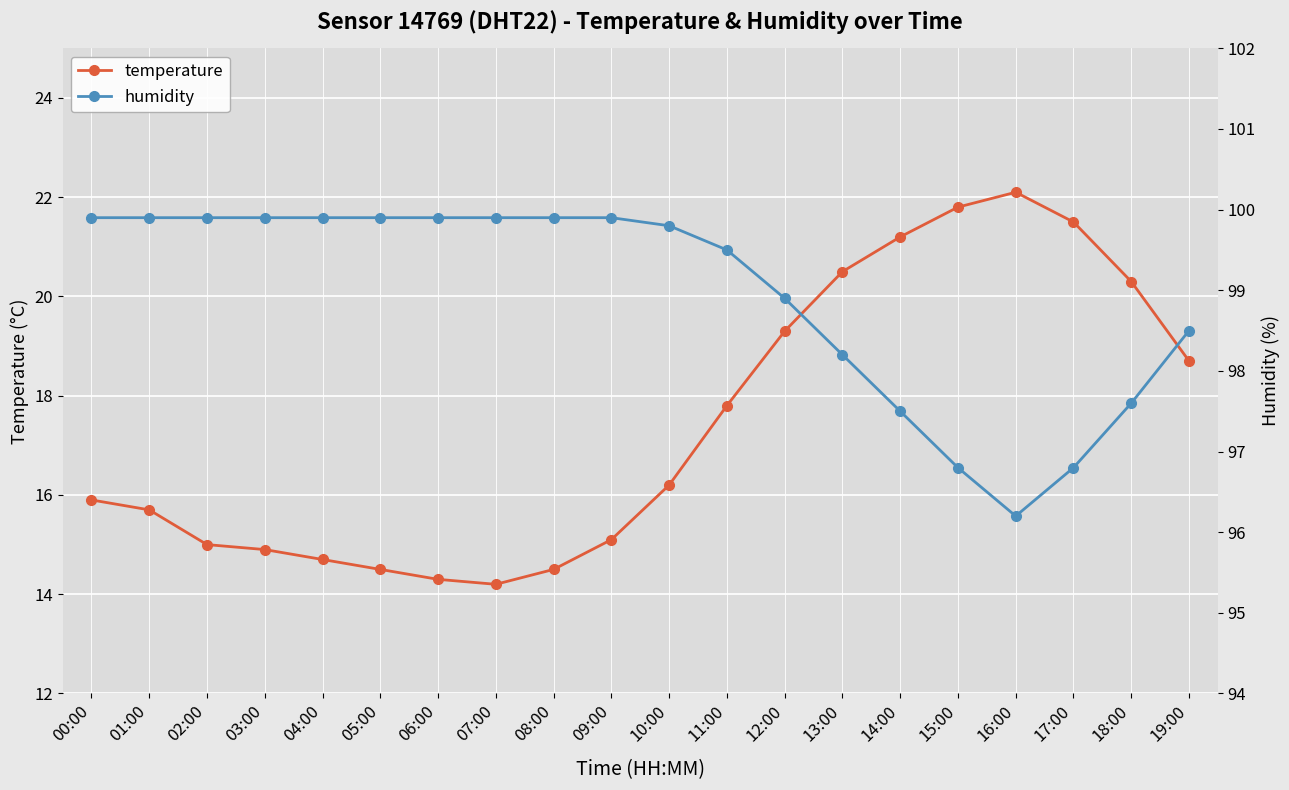

Reading right to left, what are all the values shown in this chart?

temperature: 18.7	20.3	21.5	22.1	21.8	21.2	20.5	19.3	17.8	16.2	15.1	14.5	14.2	14.3	14.5	14.7	14.9	15.0	15.7	15.9
humidity: 98.5	97.6	96.8	96.2	96.8	97.5	98.2	98.9	99.5	99.8	99.9	99.9	99.9	99.9	99.9	99.9	99.9	99.9	99.9	99.9